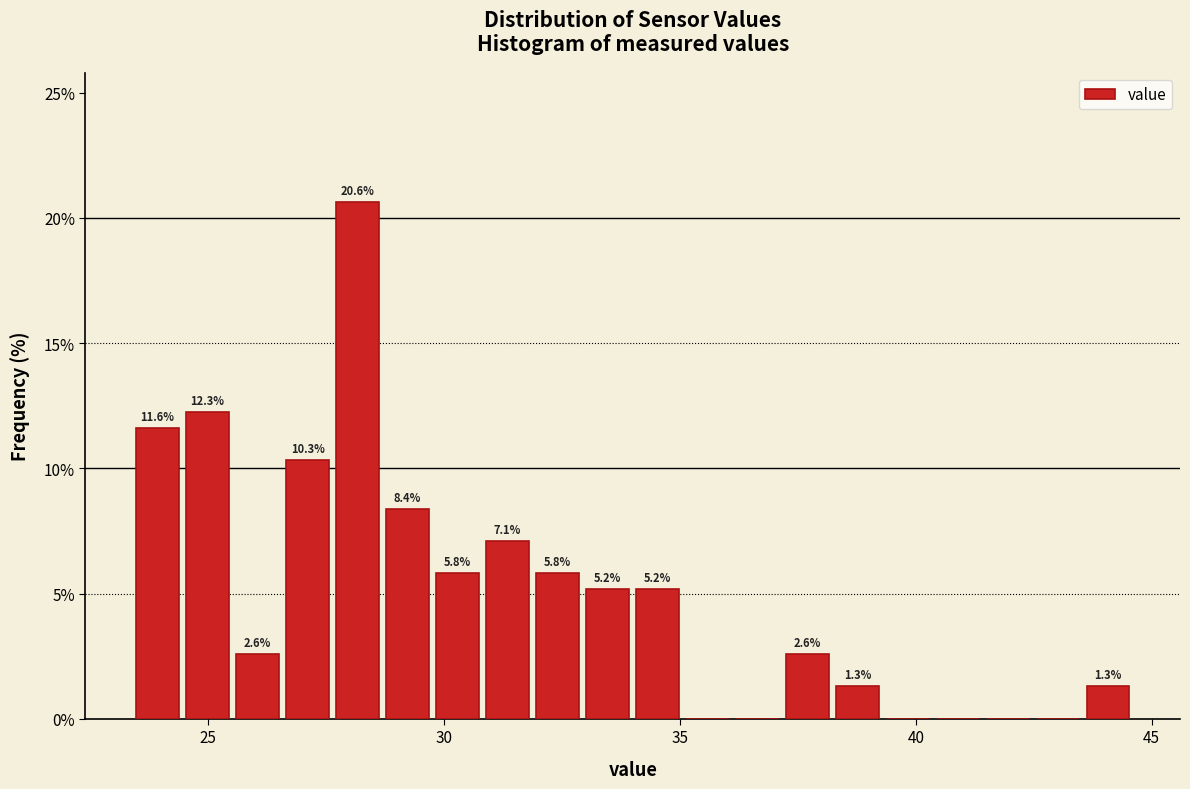

Around what value on the x-axis is the tallest bar? Give the approximate position of its centre, as read against the axis.

28.0